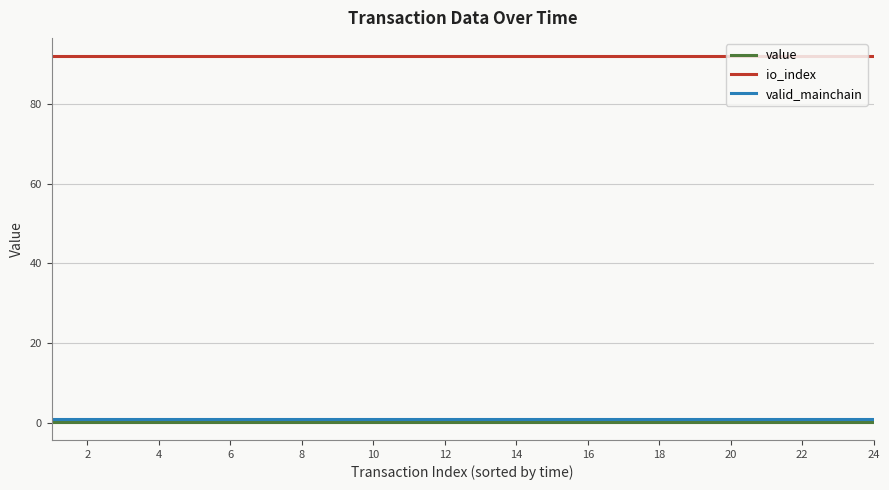

True or false: io_index and valid_mainchain cross at least once.

False